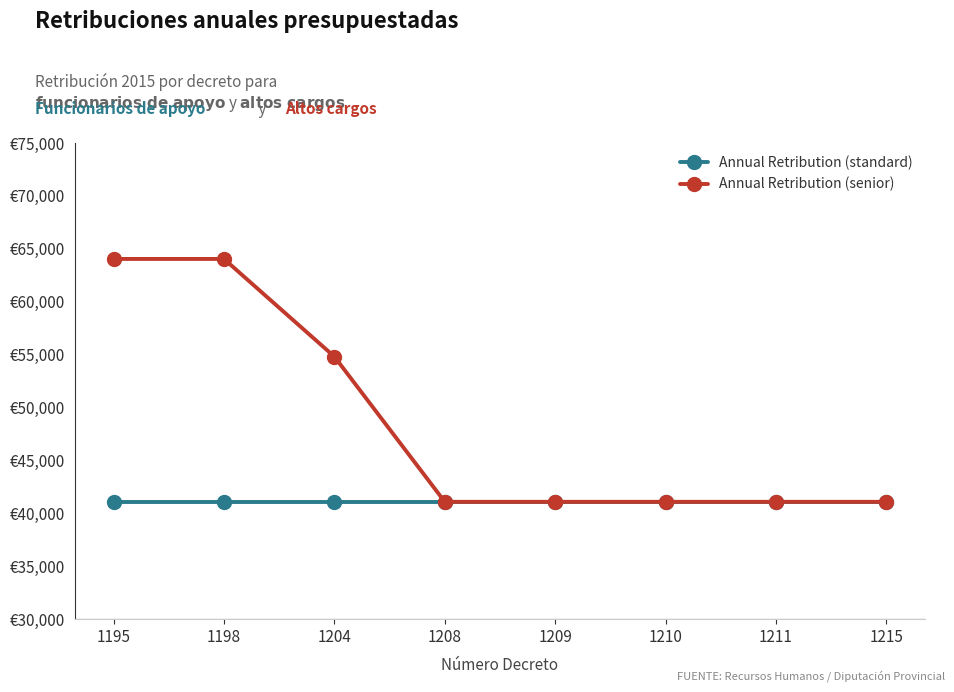

List the series in order of their peak value, lowest first.

Annual Retribution (standard), Annual Retribution (senior)